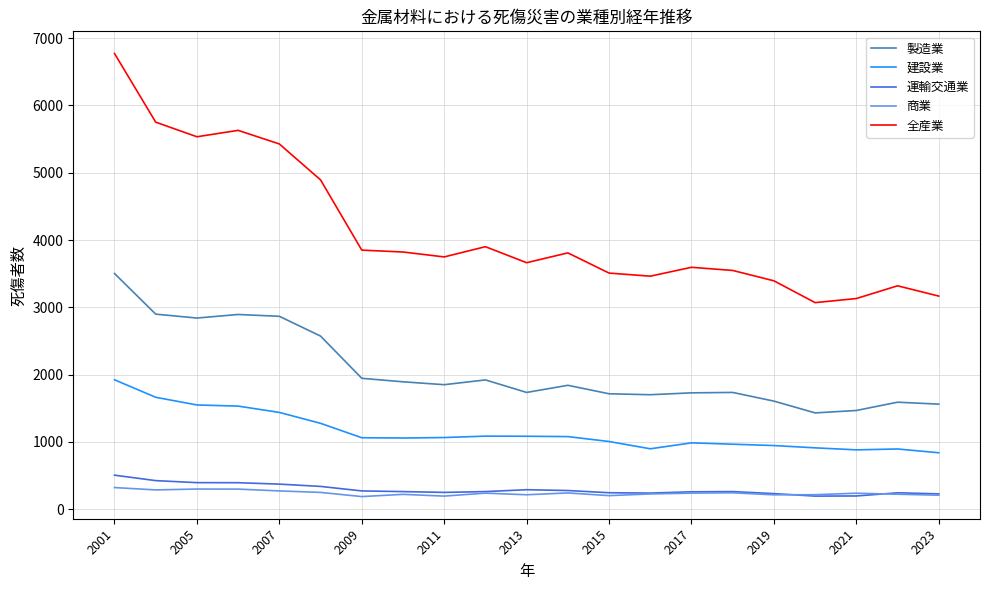

Which series has the largest range (max minus min)?

全産業